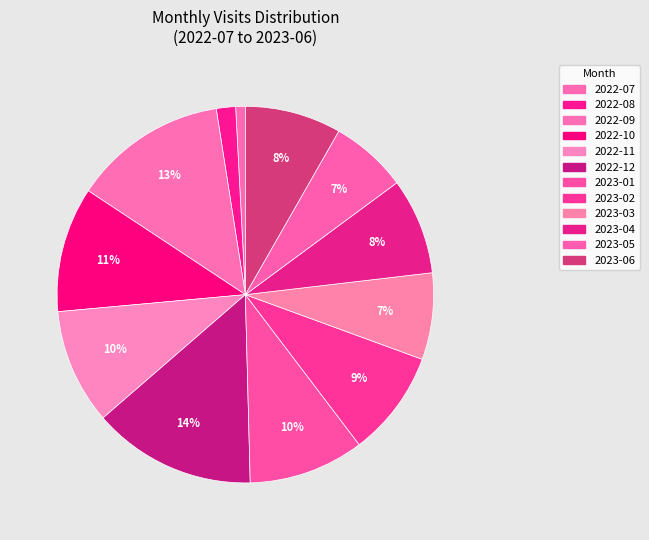

To the nearest percent, what is the average slice percentage?

8%